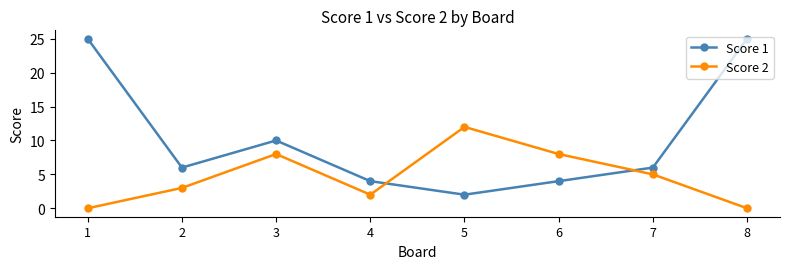

How many interior local valleys does the Score 1 series have?

2